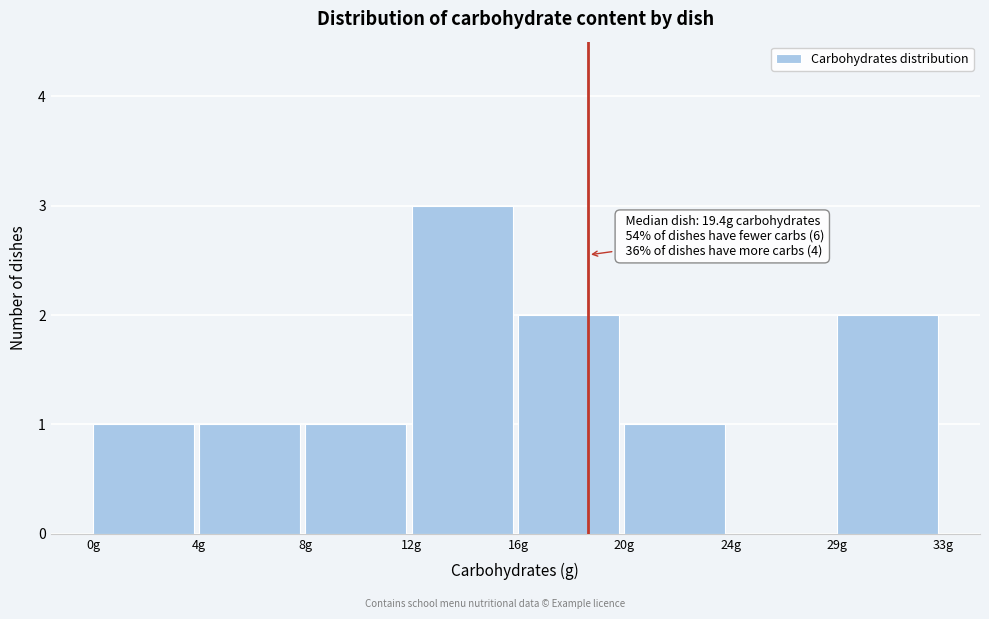

Reading right to left, transcribe all the data shown in this chart.

29g=2	24g=0	20g=1	16g=2	12g=3	8g=1	4g=1	0g=1